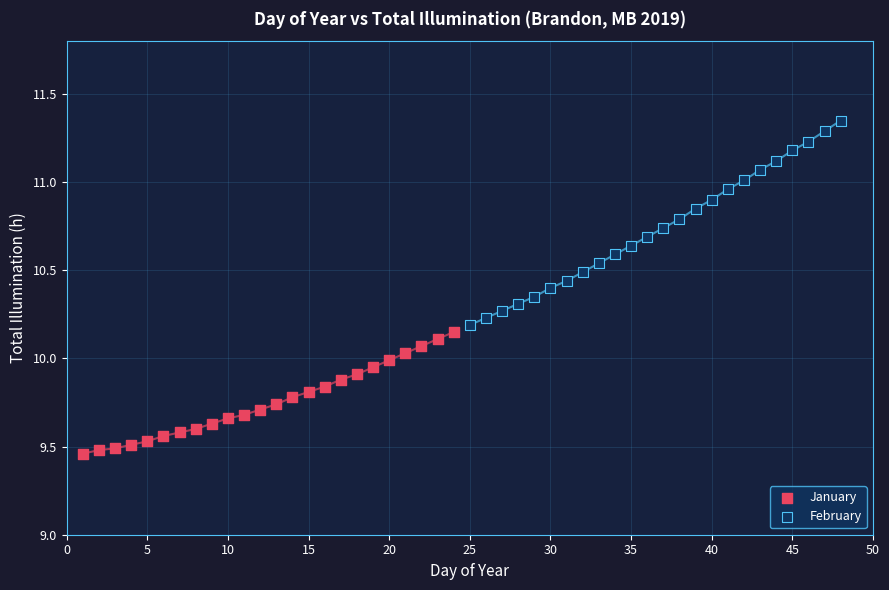

Which series has the widest spread of Y values?

February